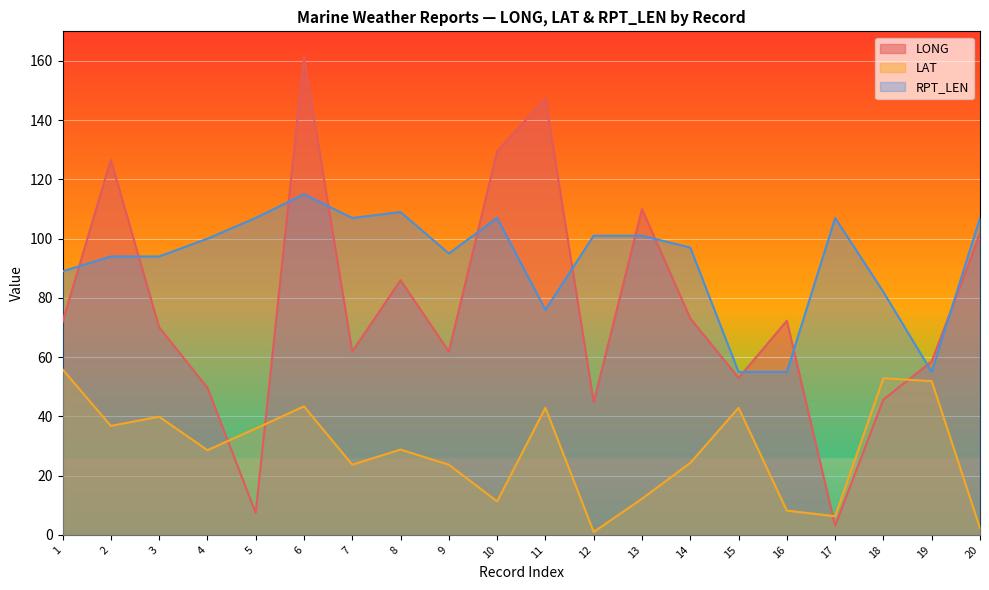

True or false: LAT and RPT_LEN intersect in this chart.

False